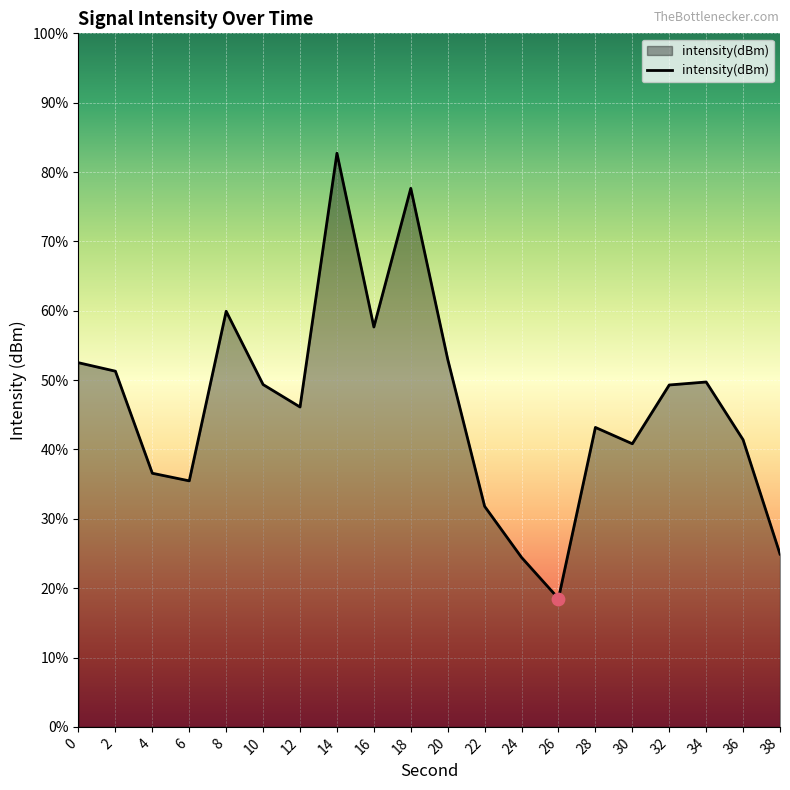

What is the change in value from 12 to 24?

-4.3